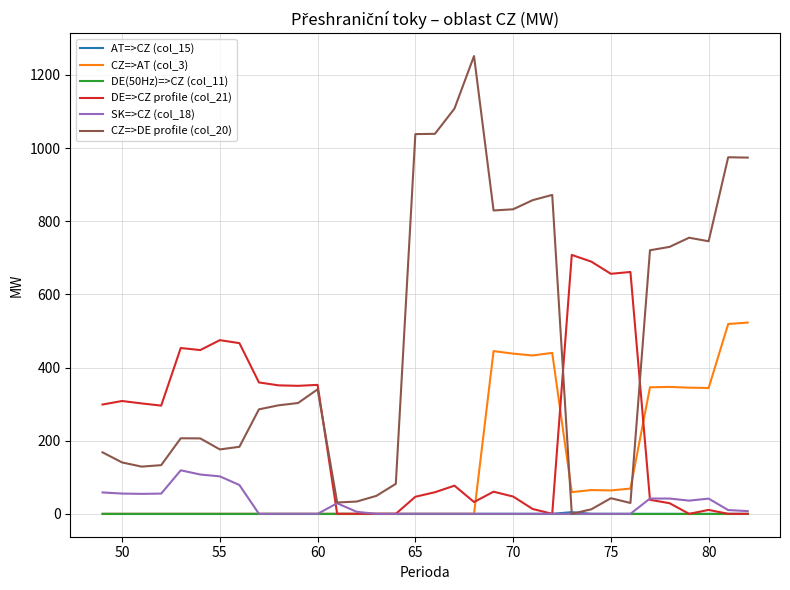

Which series has the widest spread of values?

CZ=>DE profile (col_20)